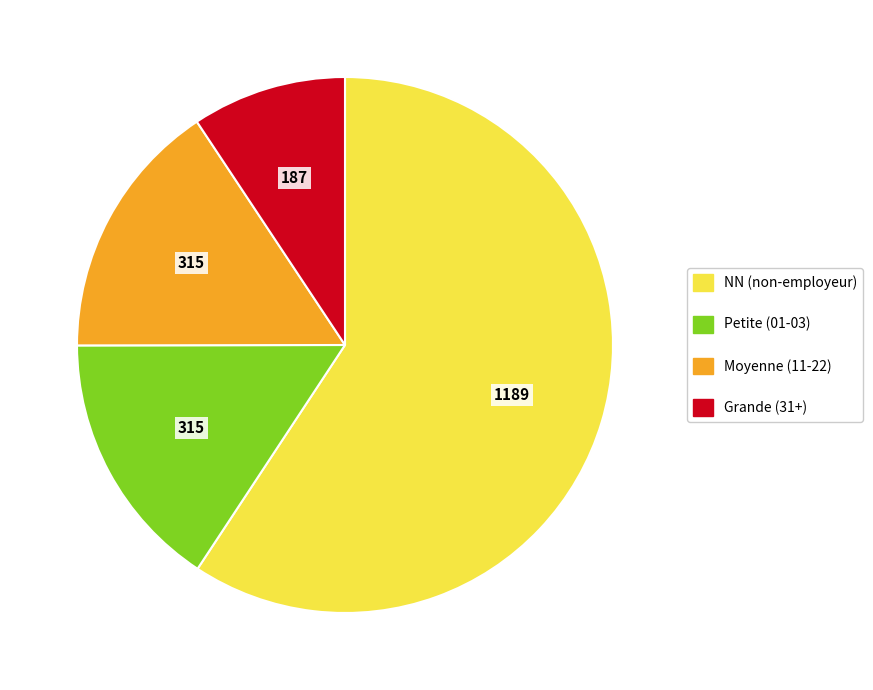

Is there any slice that represents more than half of the pie?

Yes